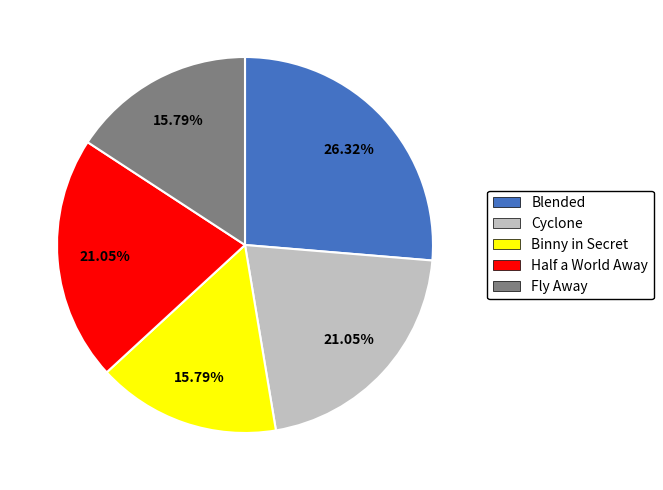

Is the sum of Binny in Secret and Blended greater than half?

No